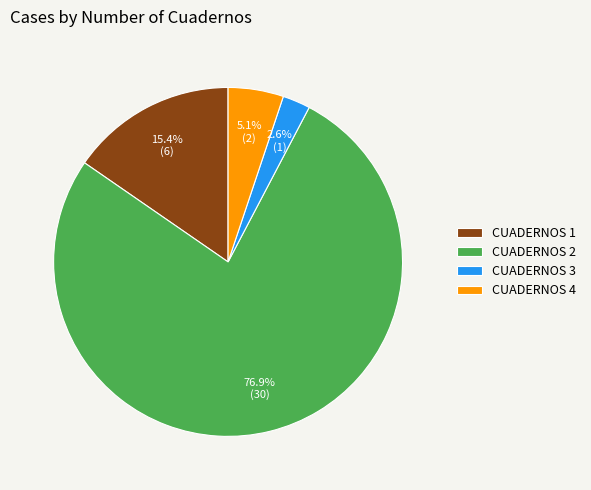

Between CUADERNOS 3 and CUADERNOS 1, which is larger?

CUADERNOS 1